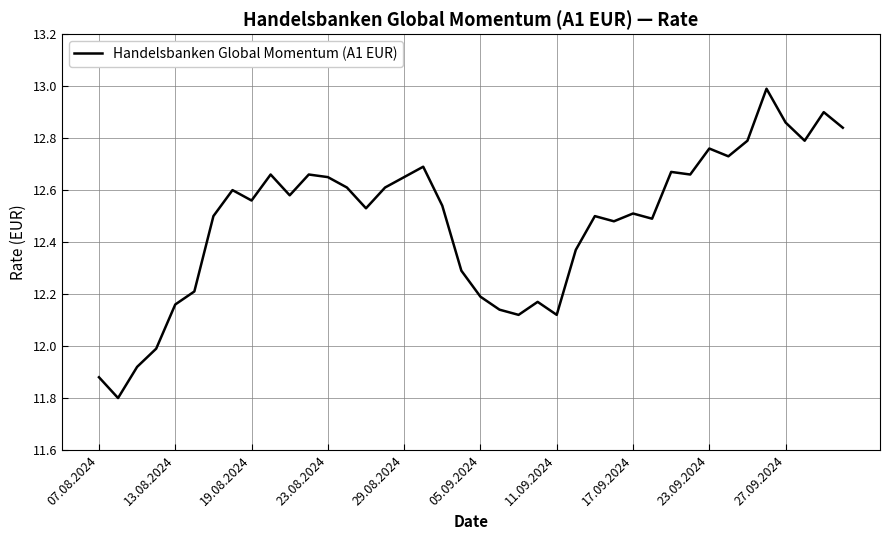

What is the greatest value displayed?

13.0